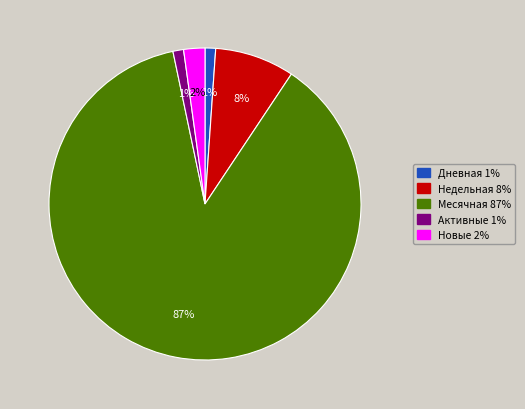

Is there a majority slice in this chart?

Yes